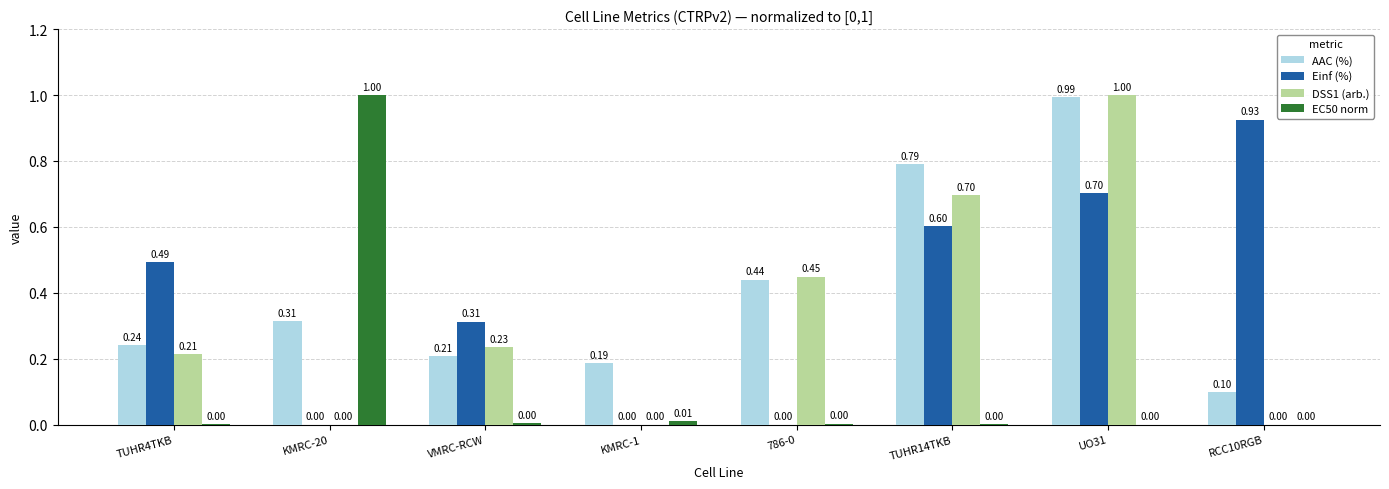

Count the number of data series in this chart.

4